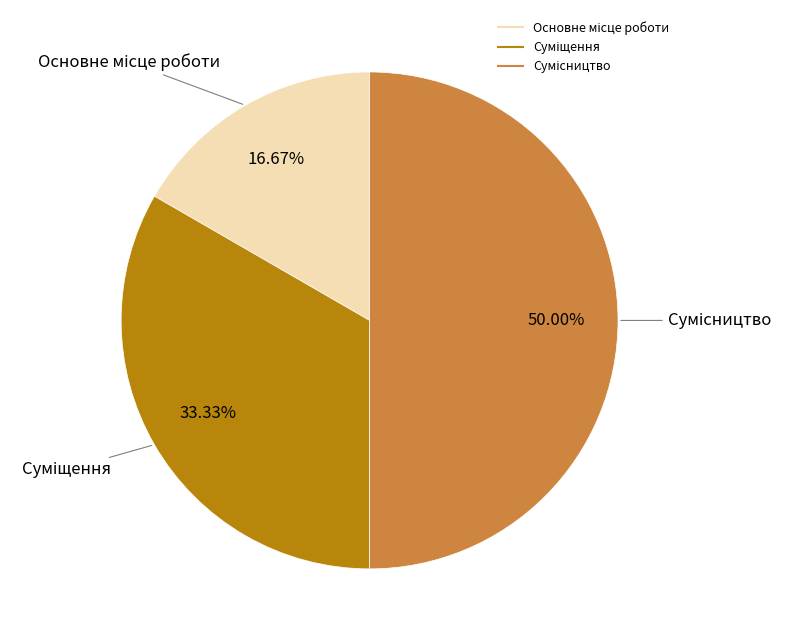

What is the change in value from Основне місце роботи to Сумісництво?

+2